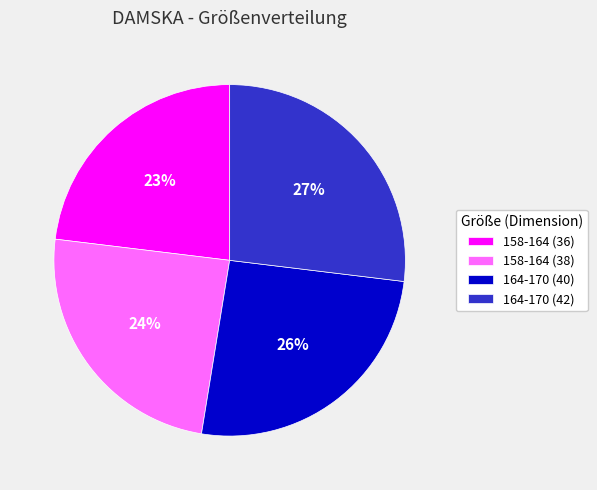

Rank the categories by value from lowest to highest.

158-164 (36), 158-164 (38), 164-170 (40), 164-170 (42)